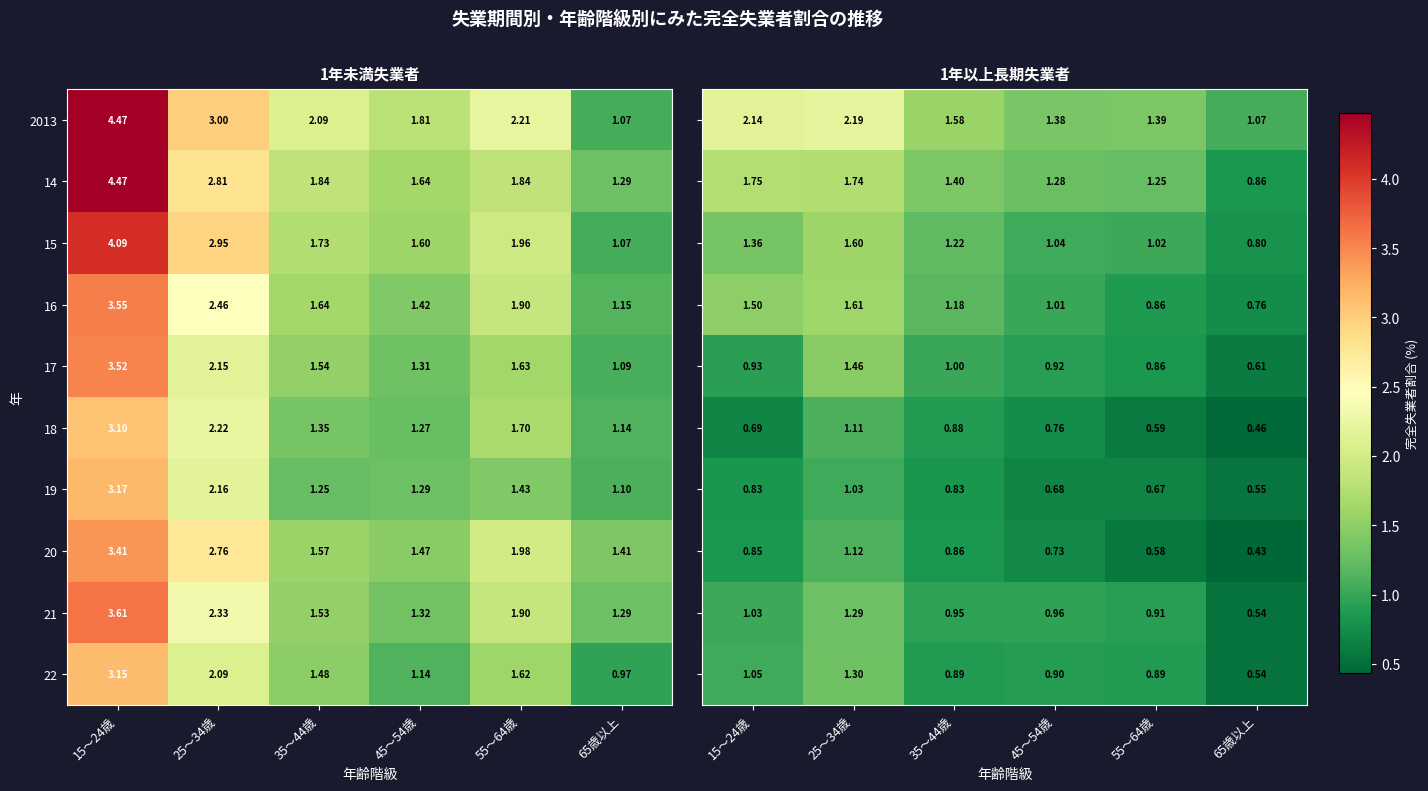

How many values in the 22 series are below 1?

1